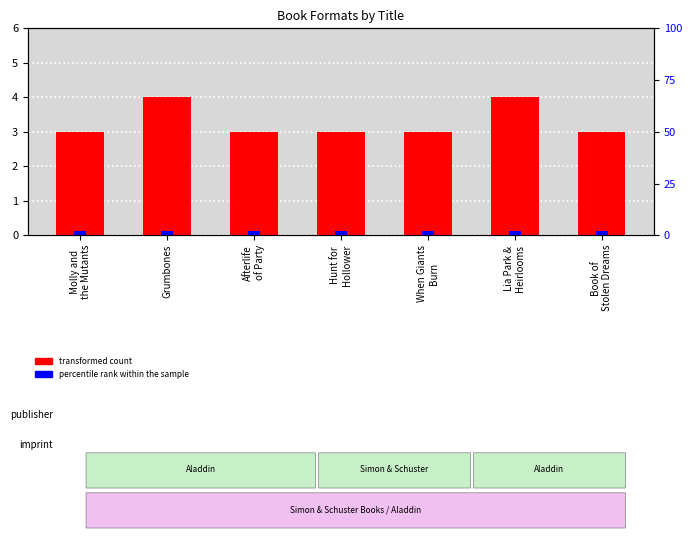

Reading right to left, extract all data points from this chart.

Book of
Stolen Dreams=3	Lia Park &
Heirlooms=4	When Giants
Burn=3	Hunt for
Hollower=3	Afterlife
of Party=3	Grumbones=4	Molly and
the Mutants=3